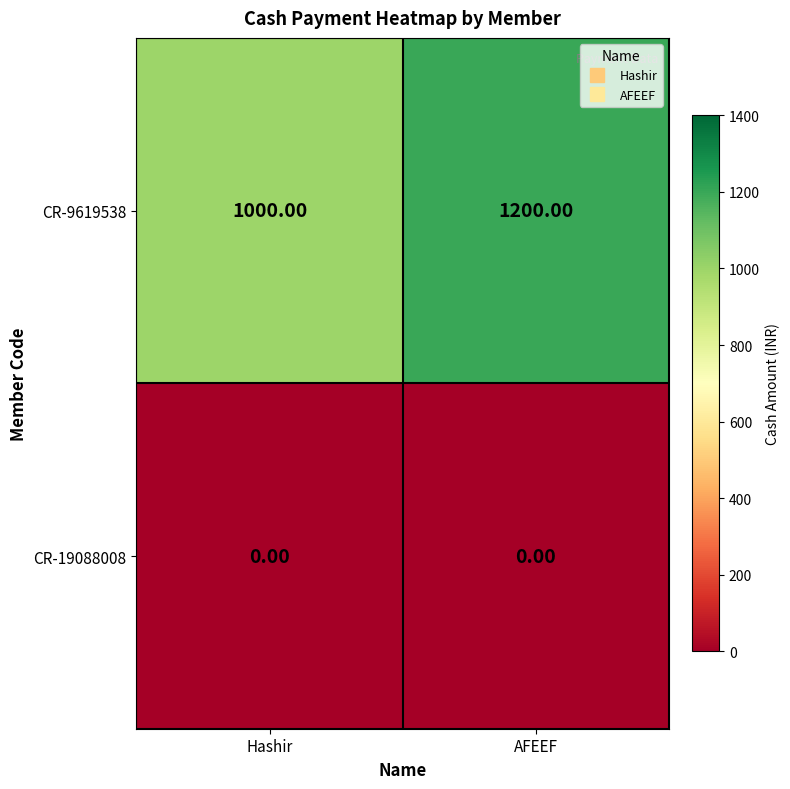

At AFEEF, list the series in order from largest to smallest.

CR-9619538, CR-19088008